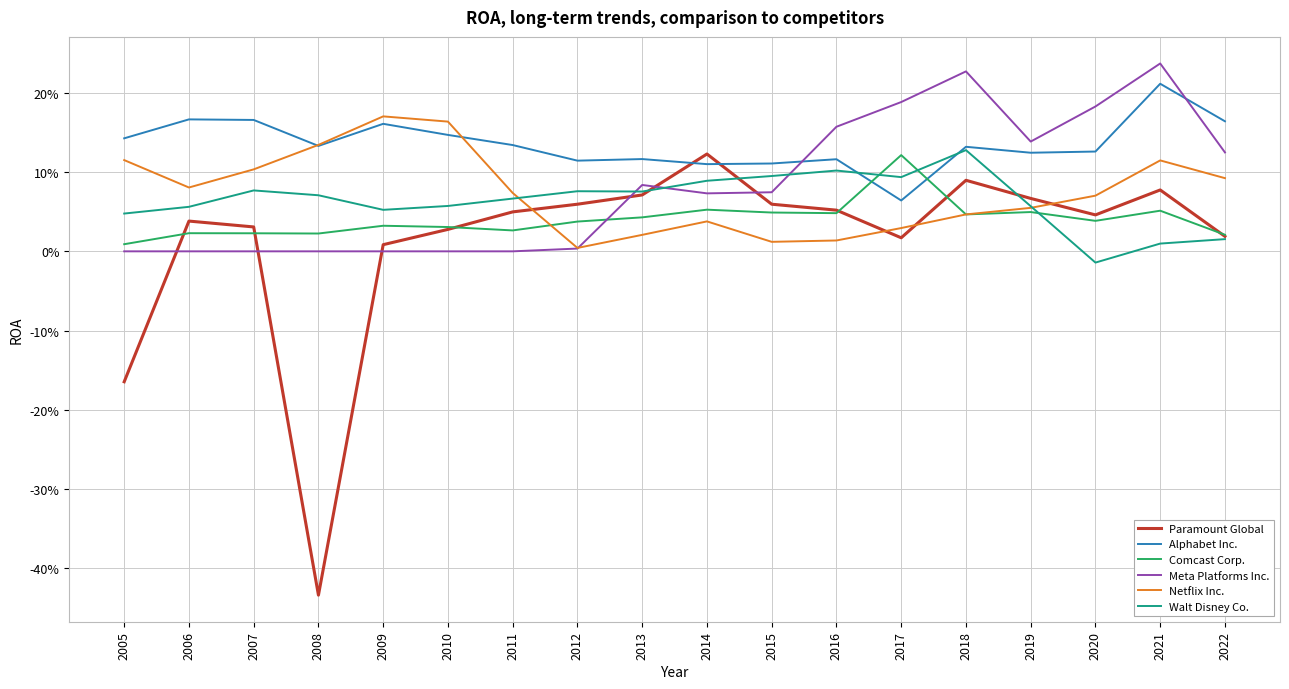

At which category does the chart reach its peak across all series?

2021